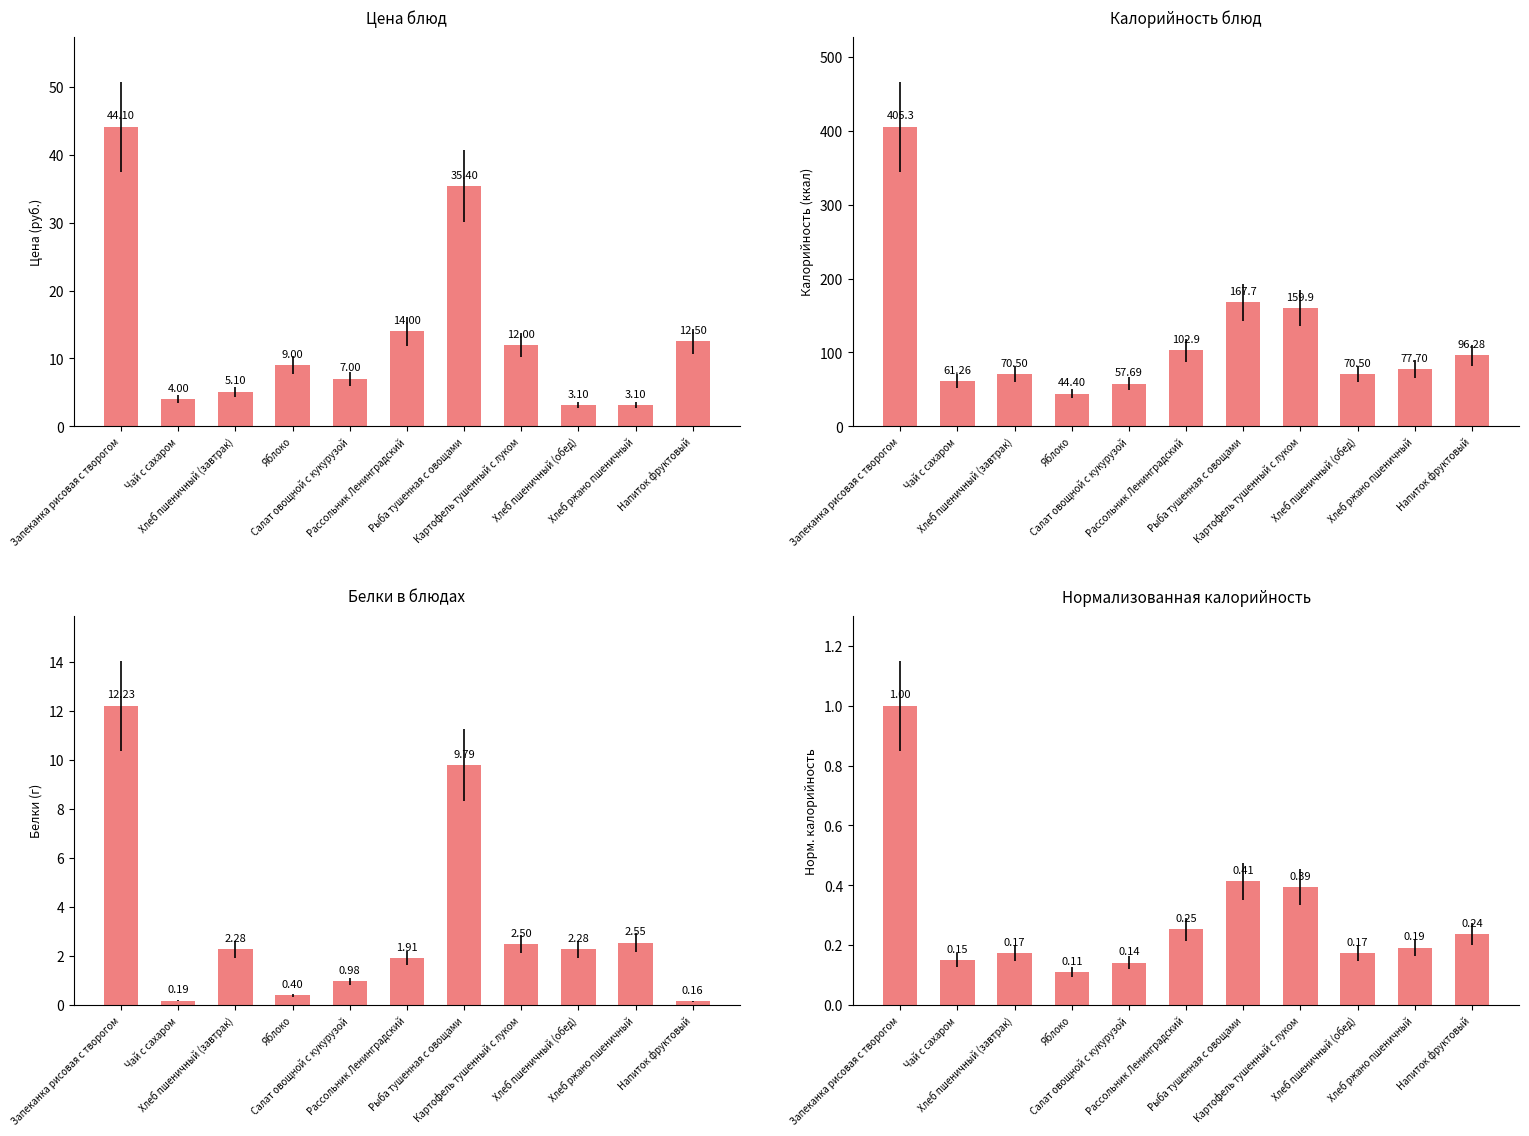

At Хлеб пшеничный (обед), list the series in order from largest to smallest.

Калорийность (ккал), Цена (руб.), Белки (г), Норм. калорийность